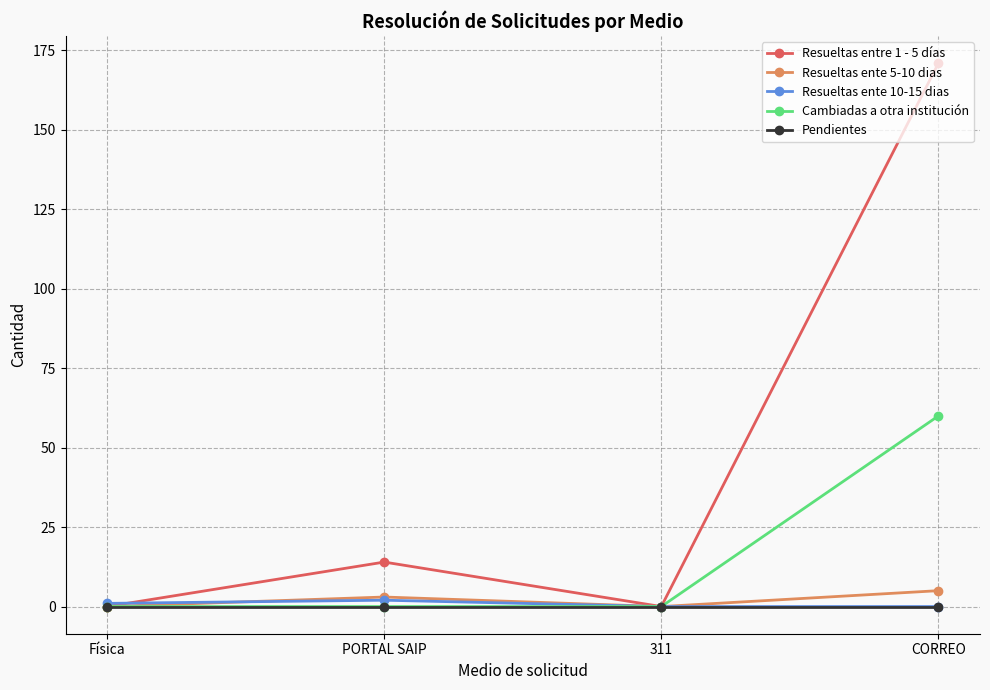

What is the label of the 2nd point from the left?

PORTAL SAIP